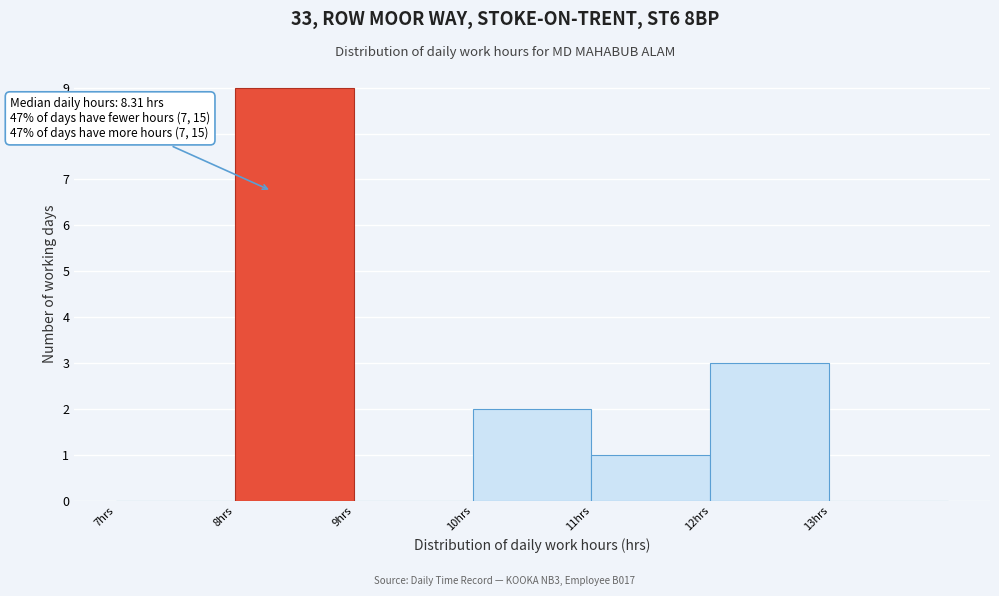

Over which range of the x-axis is the bar tallest?

8 to 9